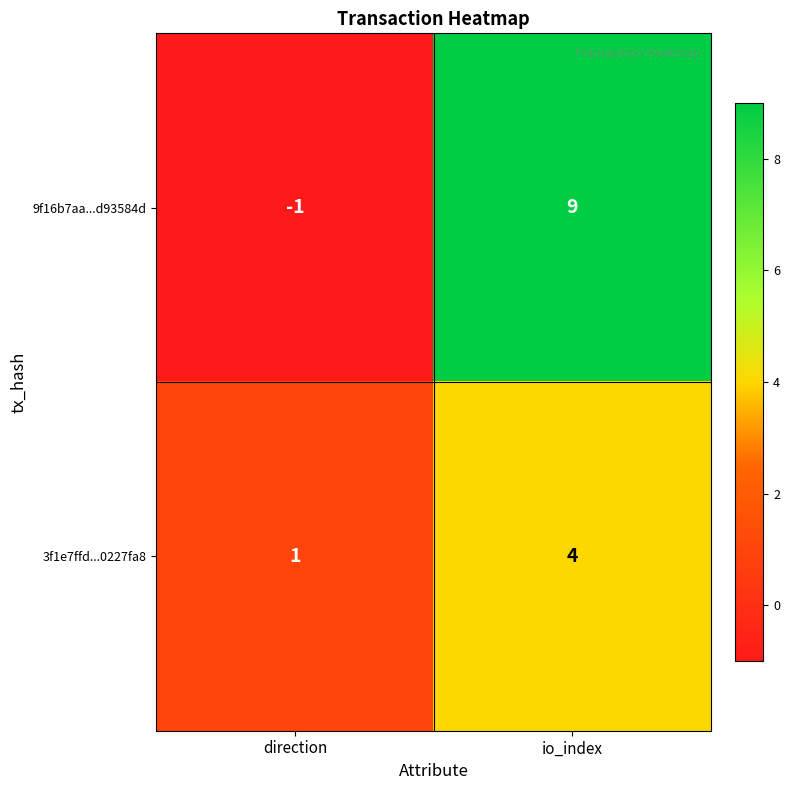

Which category has the lowest value in the 9f16b7aa...d93584d series?

direction